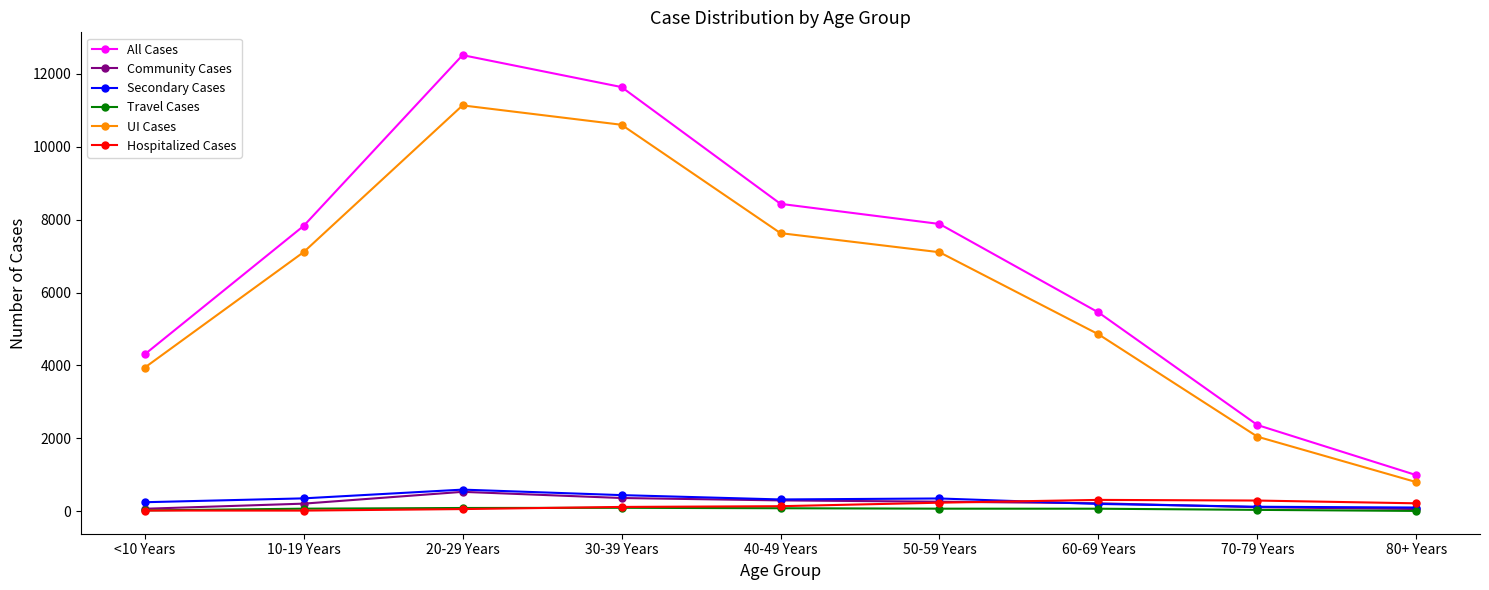

Which series has the widest spread of values?

All Cases